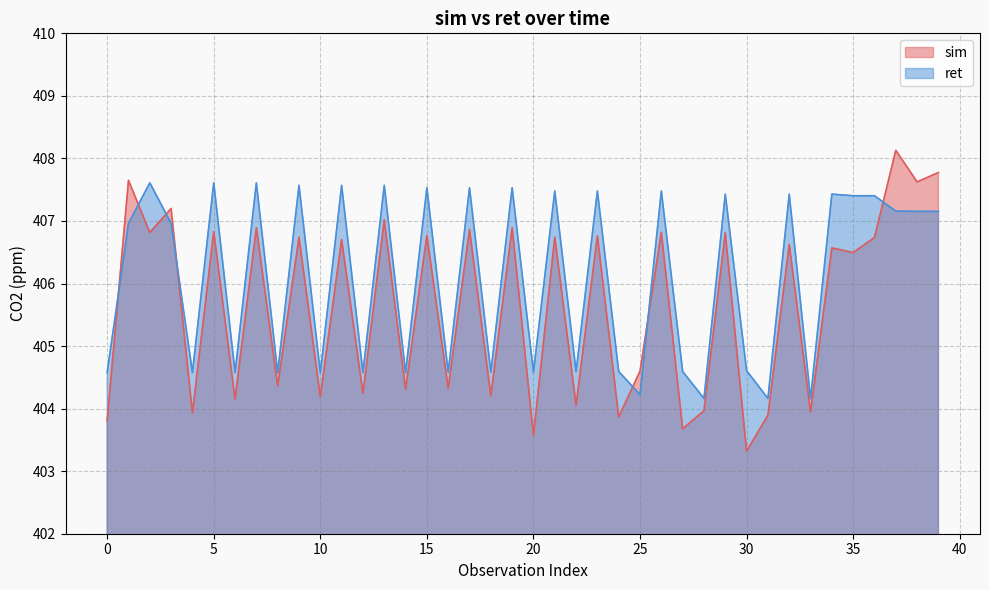

What is the value of the sim point at the 3rd from the left?

406.8